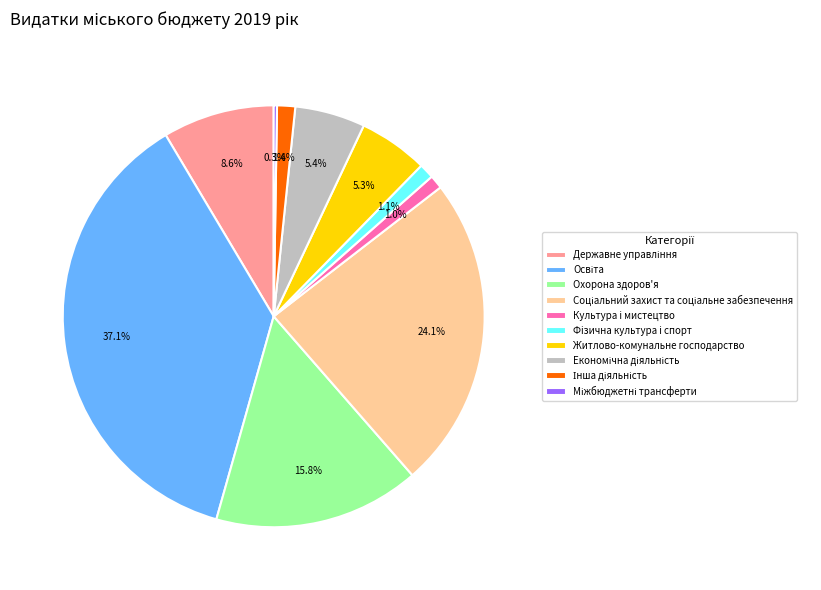

How much of the chart is everything except Охорона здоров'я?

84.2%